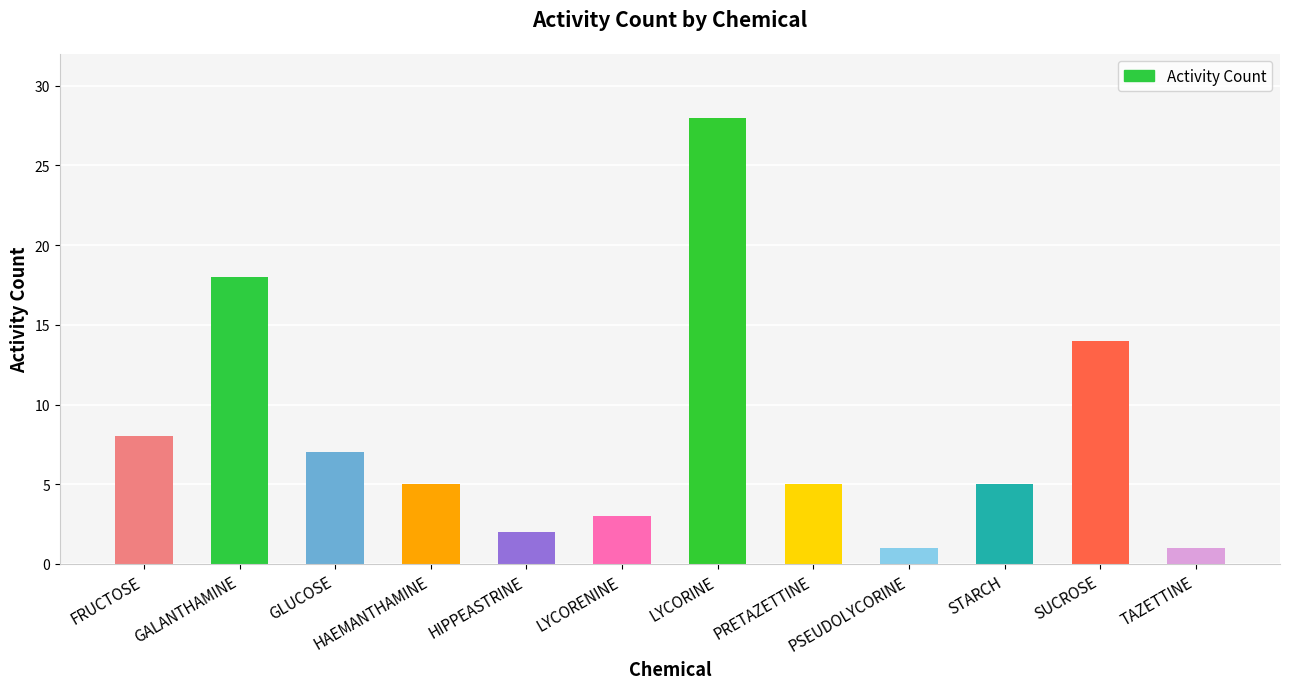

The value at PSEUDOLYCORINE is 1. True or false?

True